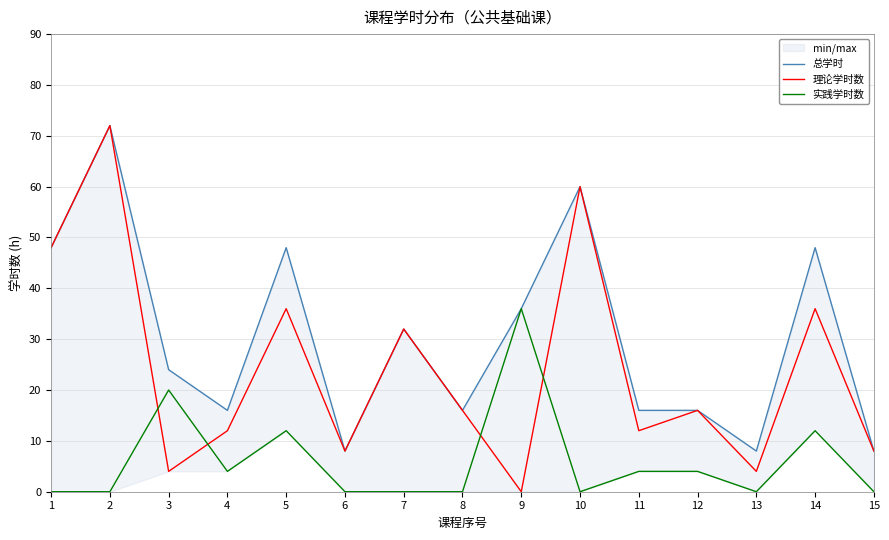

Which label corresponds to the largest value in the chart?

2